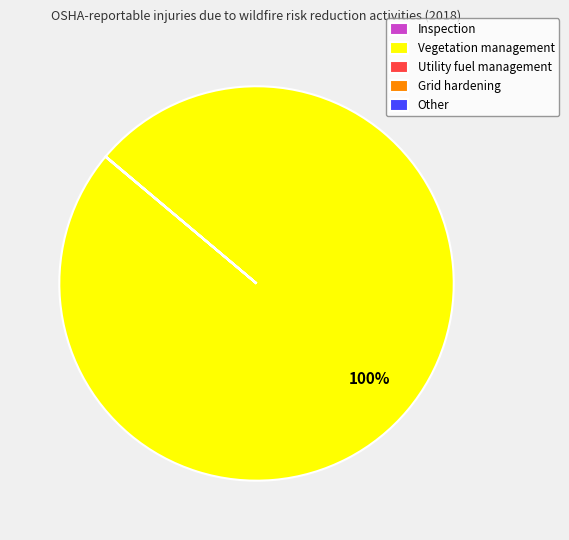

Does any single category account for the majority?

Yes